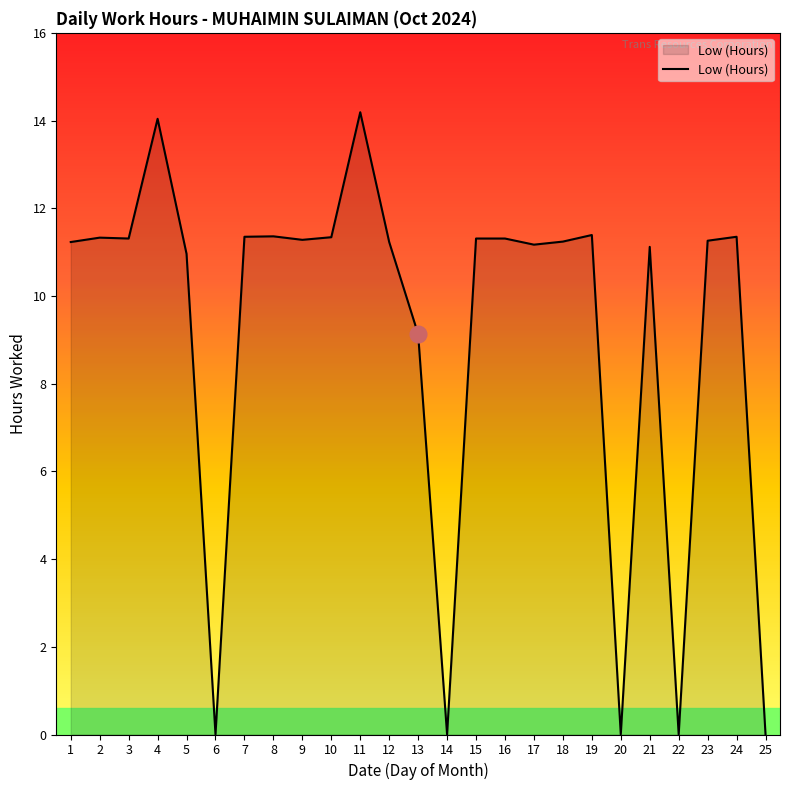

What is the maximum value shown in the chart?

14.2